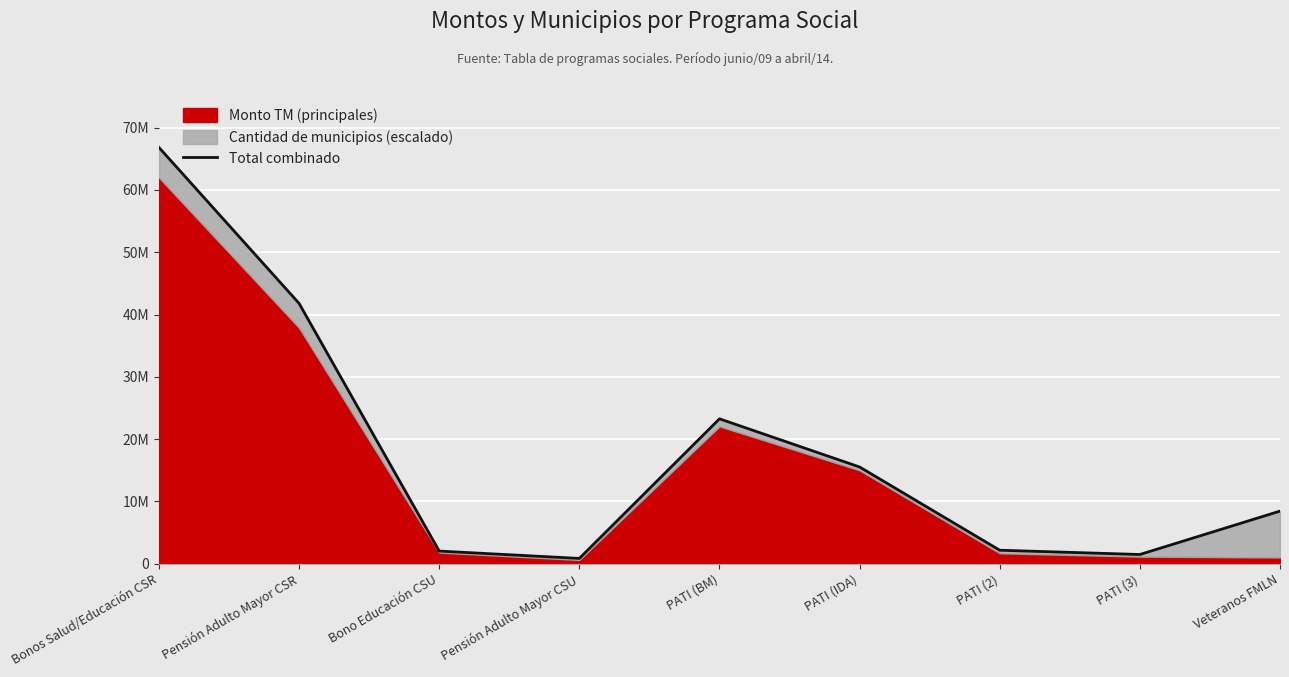

What position from the right is Veteranos FMLN?

1